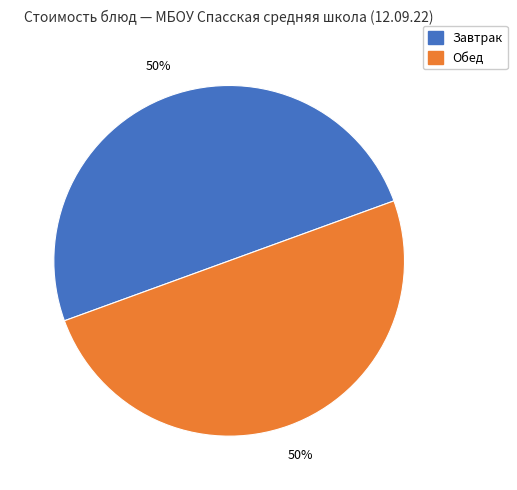

To the nearest percent, what is the average slice percentage?

50%